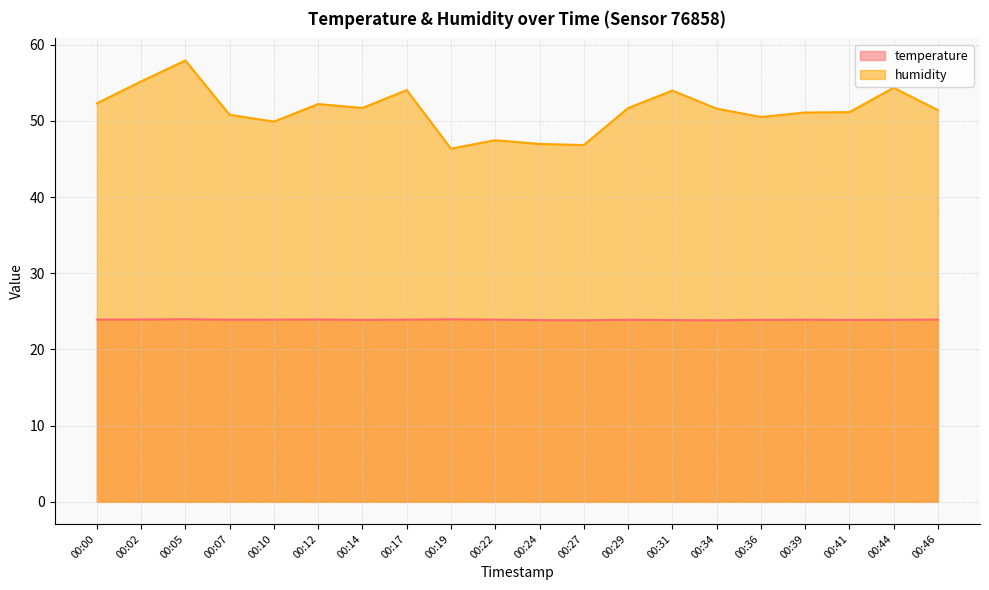

Reading left to right, what are all the values shown in this chart?

temperature: 23.9	23.9	24.0	23.9	23.9	23.9	23.9	23.9	24.0	23.9	23.9	23.8	23.9	23.9	23.8	23.9	23.9	23.9	23.9	23.9
humidity: 52.3	55.2	57.9	50.8	49.9	52.2	51.7	54.0	46.4	47.5	47.0	46.8	51.7	54.0	51.6	50.5	51.1	51.1	54.3	51.4